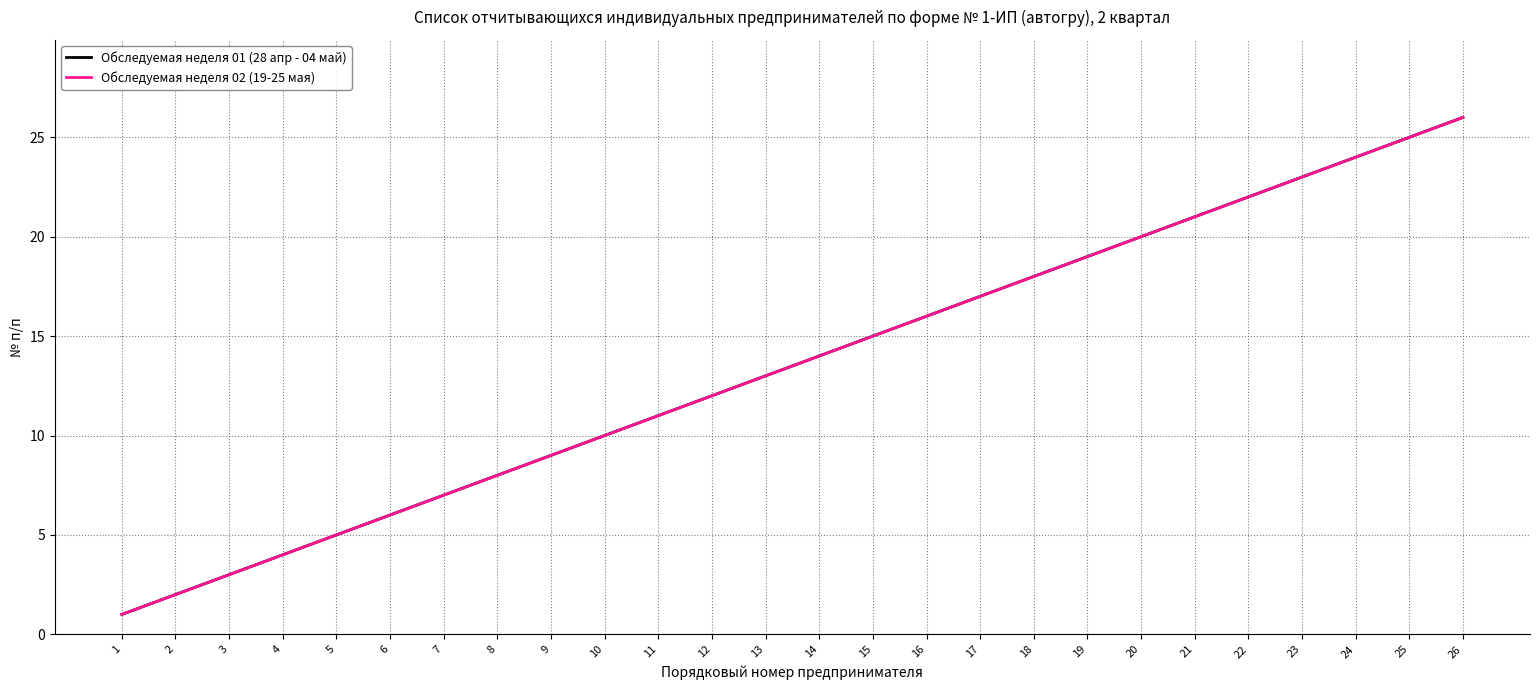

List the series in order of their peak value, lowest first.

Обследуемая неделя 01 (28 апр - 04 май), Обследуемая неделя 02 (19-25 мая)